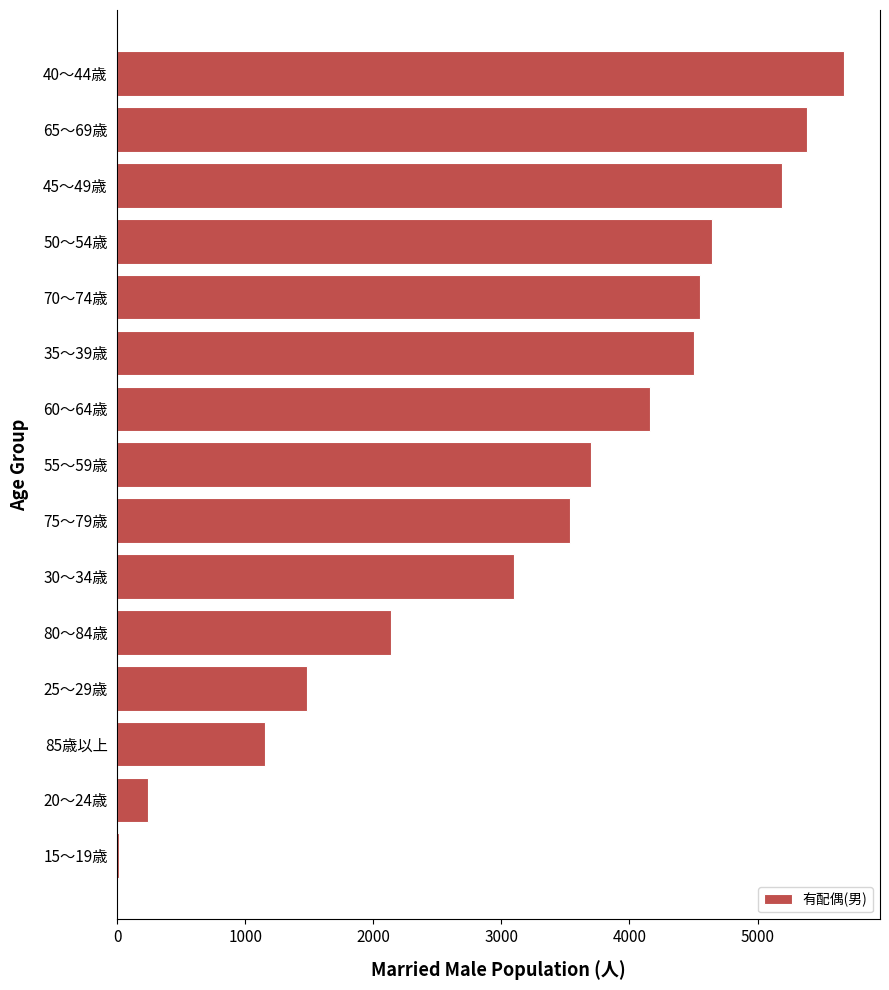

Reading bottom to top, what are all the values shown in this chart?

15～19歳=15	20～24歳=239	85歳以上=1157	25～29歳=1482	80～84歳=2141	30～34歳=3100	75～79歳=3539	55～59歳=3697	60～64歳=4161	35～39歳=4501	70～74歳=4548	50～54歳=4648	45～49歳=5194	65～69歳=5388	40～44歳=5673